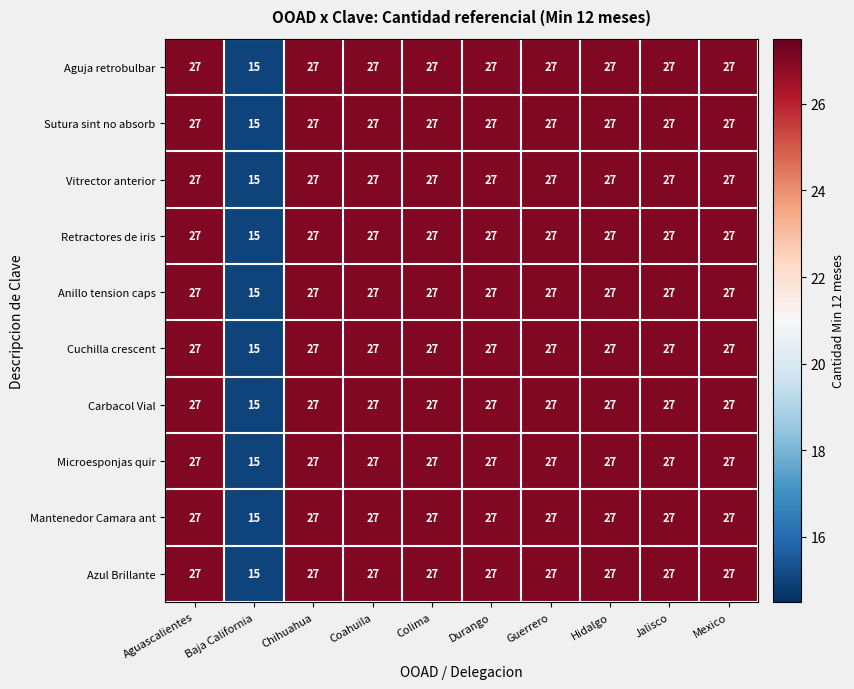

What is the approximate value of Cuchilla crescent at Hidalgo, to the nearest 10?

30